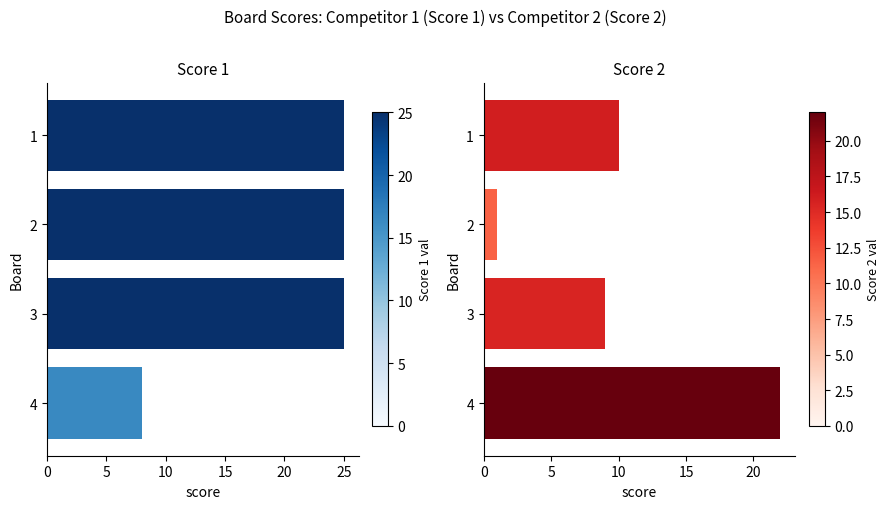

Reading left to right, what are all the values shown in this chart?

Score 1: 25	25	25	8
Score 2: 10	1	9	22